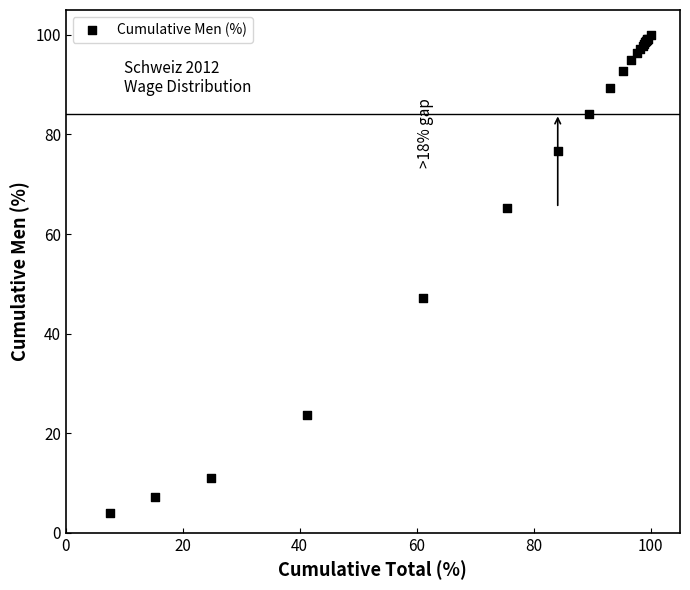

What Y value in the scatter plot is closest to 52?

47.1